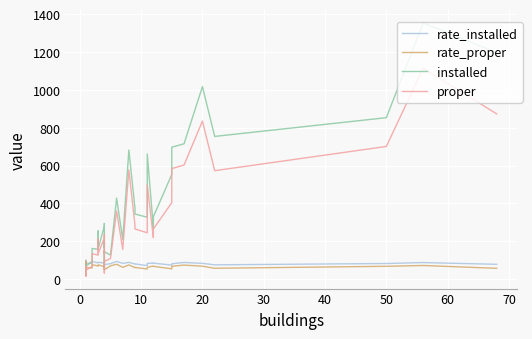

Reading left to right, transcribe all the data shown in this chart.

rate_installed: 64.5	84.8	80.5	96.2	77.4	96.8	100.0	84.8	83.3	84.7	93.1	85.9	87.3	88.3	89.4	85.1	86.2	88.7	78.5	89.7	83.7	76.7	81.9	93.5	83.3	88.8	79.9	80.6	71.5	82.8	85.4	84.4	74.5	81.2	88.2	83.4	75.7	82.7	87.7	78.4
rate_proper: 58.1	57.6	73.2	89.9	54.8	87.1	94.7	60.8	58.8	70.3	77.0	69.0	72.6	73.8	75.6	66.0	69.2	71.9	59.8	56.9	66.3	49.7	70.3	78.6	62.3	75.1	60.8	62.1	53.6	62.4	69.3	67.8	54.5	68.1	74.3	68.5	57.5	67.9	72.2	57.2
installed: 20.0	56.0	33.0	76.0	24.0	30.0	38.0	67.0	95.0	94.0	162.0	158.0	255.0	219.0	161.0	280.0	294.0	164.0	201.0	52.0	77.0	145.0	127.0	428.0	210.0	682.0	373.0	344.0	327.0	661.0	270.0	330.0	553.0	697.0	715.0	1017.0	754.0	853.0	1353.0	1196.0
proper: 18.0	38.0	30.0	71.0	17.0	27.0	36.0	48.0	67.0	78.0	134.0	127.0	212.0	183.0	136.0	217.0	236.0	133.0	153.0	33.0	61.0	94.0	109.0	360.0	157.0	577.0	284.0	265.0	245.0	498.0	219.0	265.0	404.0	584.0	603.0	835.0	573.0	701.0	1114.0	873.0